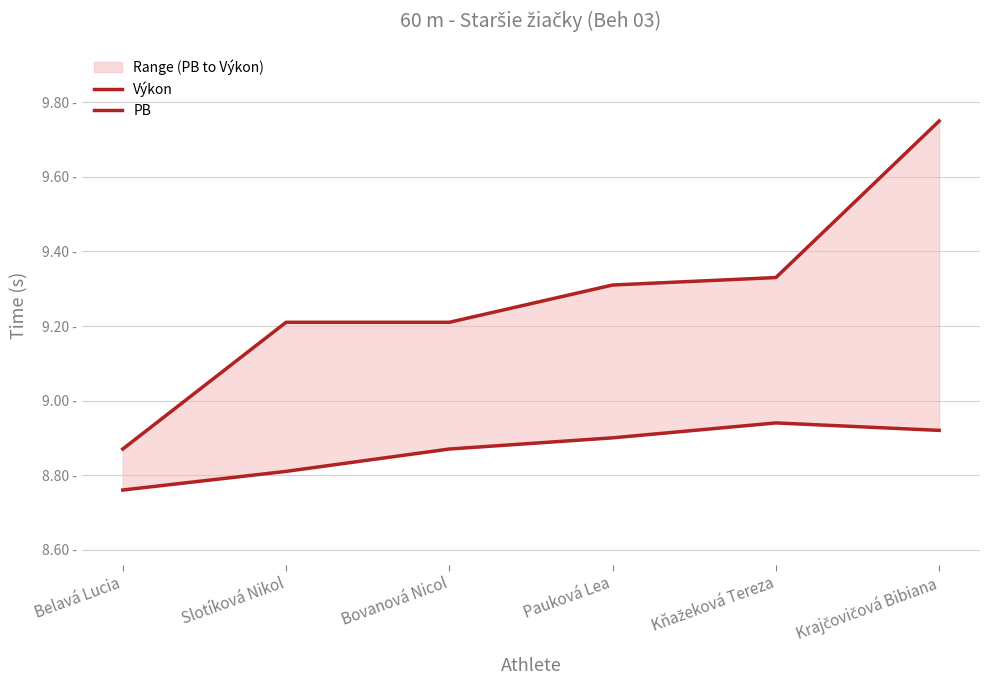

Reading right to left, extract all data points from this chart.

Výkon: 9.8	9.3	9.3	9.2	9.2	8.9
PB: 8.9	8.9	8.9	8.9	8.8	8.8